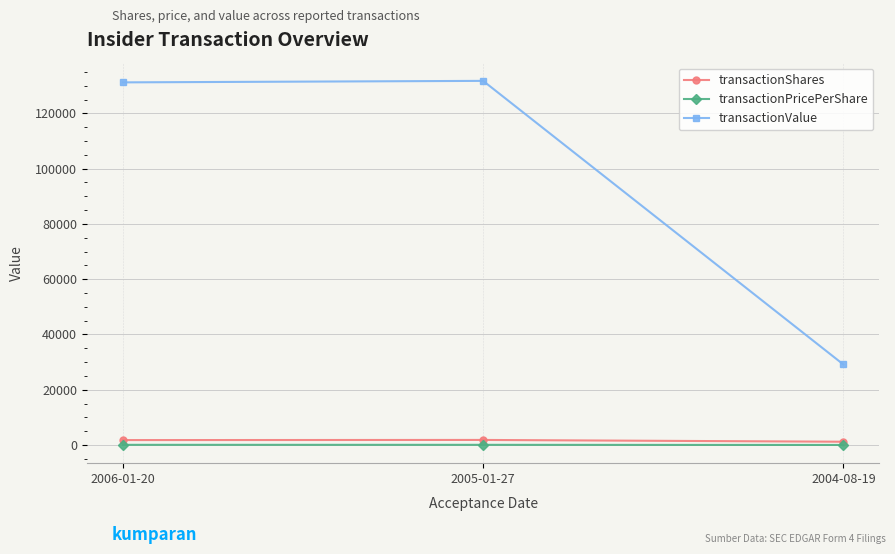

How many lines are shown in the chart?

3